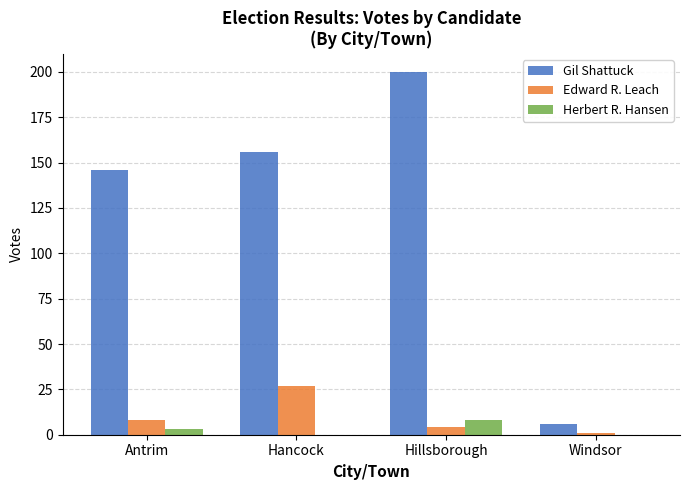

How many Edward R. Leach values are between 4 and 27?

3